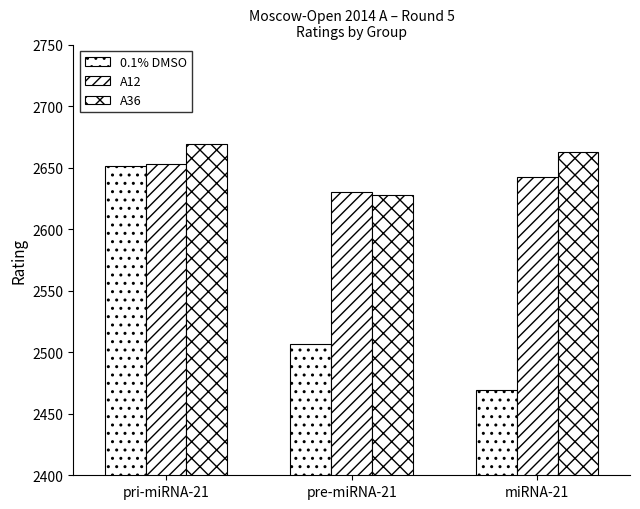

How many bars are there in total?

9